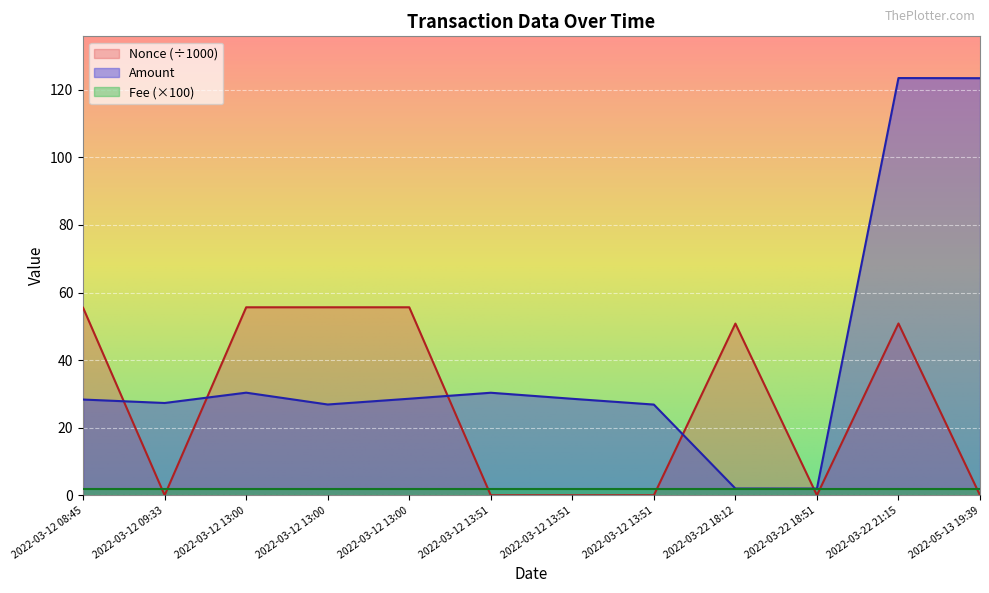

What is the maximum value shown in the chart?

123.5